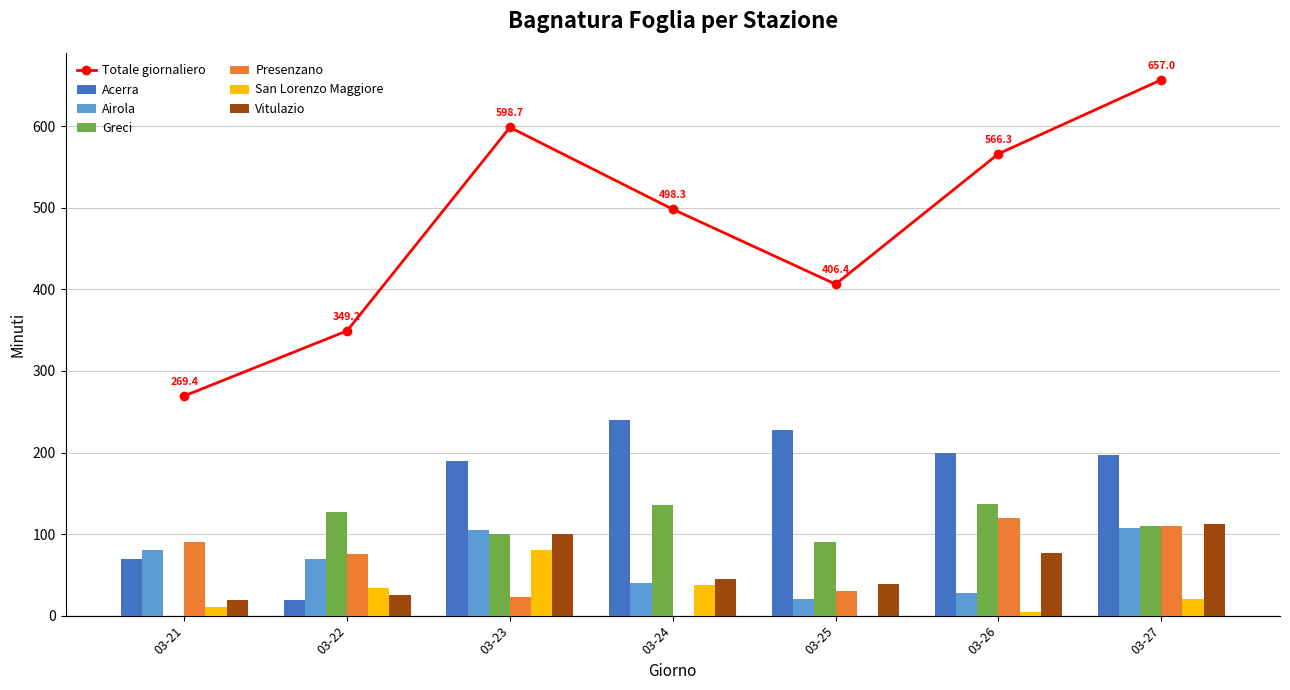

What is the maximum value for Vitulazio?

112.2